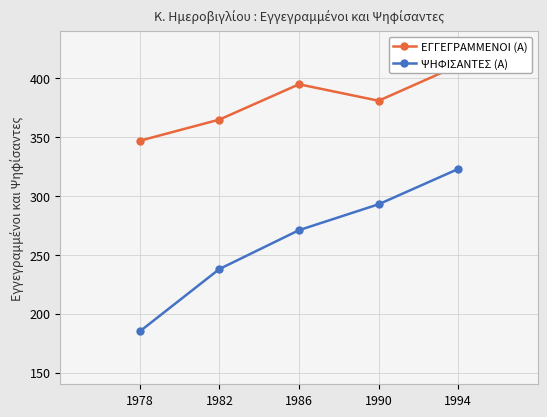

List the labels in order of ΕΓΓΕΓΡΑΜΜΕΝΟΙ (Α) value, largest first.

1994, 1986, 1990, 1982, 1978